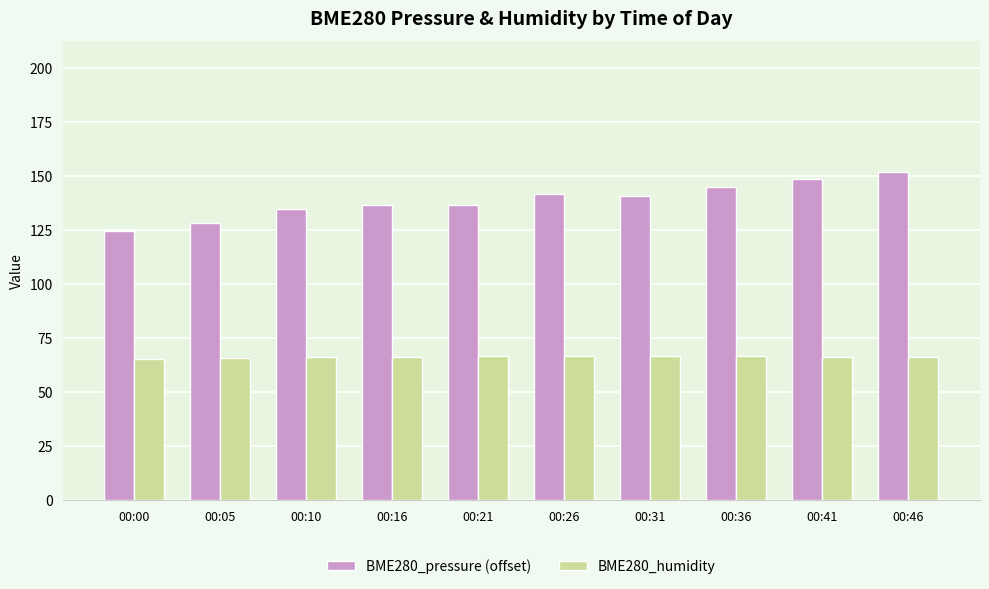

Where does the BME280_pressure (offset) series first go above 140?

00:26